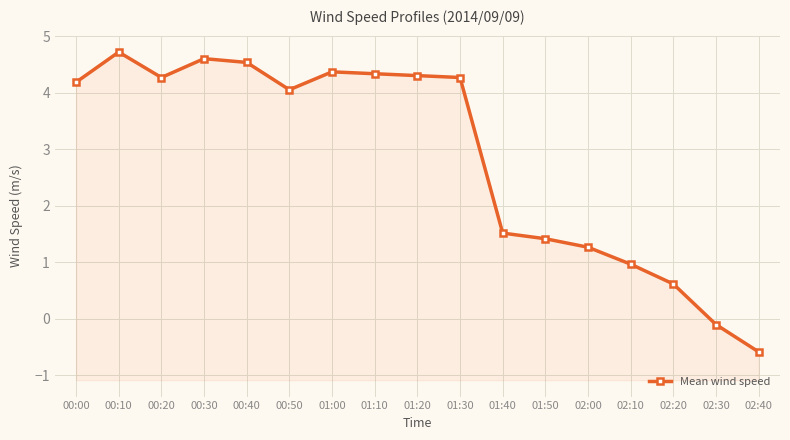

Reading left to right, extract all data points from this chart.

00:00=4.2	00:10=4.7	00:20=4.3	00:30=4.6	00:40=4.5	00:50=4.0	01:00=4.4	01:10=4.3	01:20=4.3	01:30=4.3	01:40=1.5	01:50=1.4	02:00=1.3	02:10=1.0	02:20=0.6	02:30=-0.1	02:40=-0.6